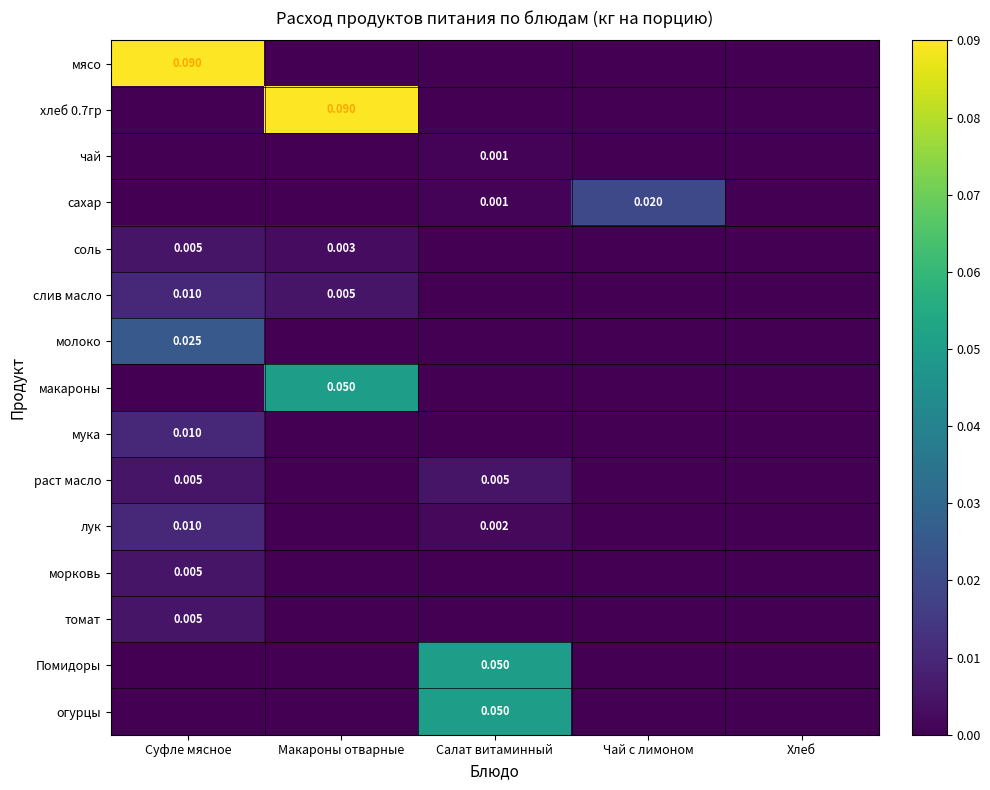

The value of соль at Салат витаминный is -0.0. True or false?

False